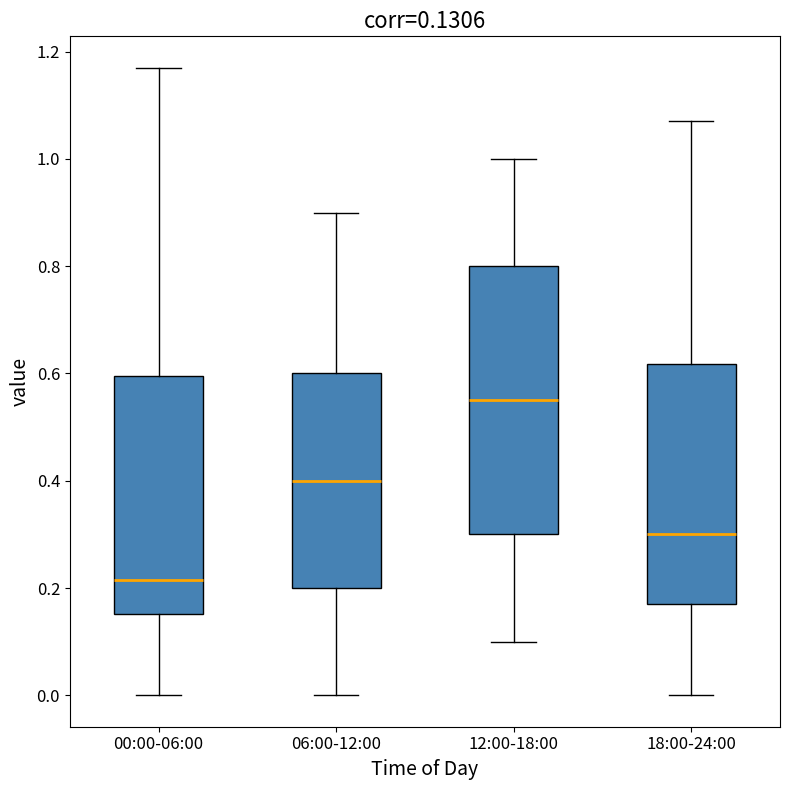

Which box's median line is the highest?

12:00-18:00